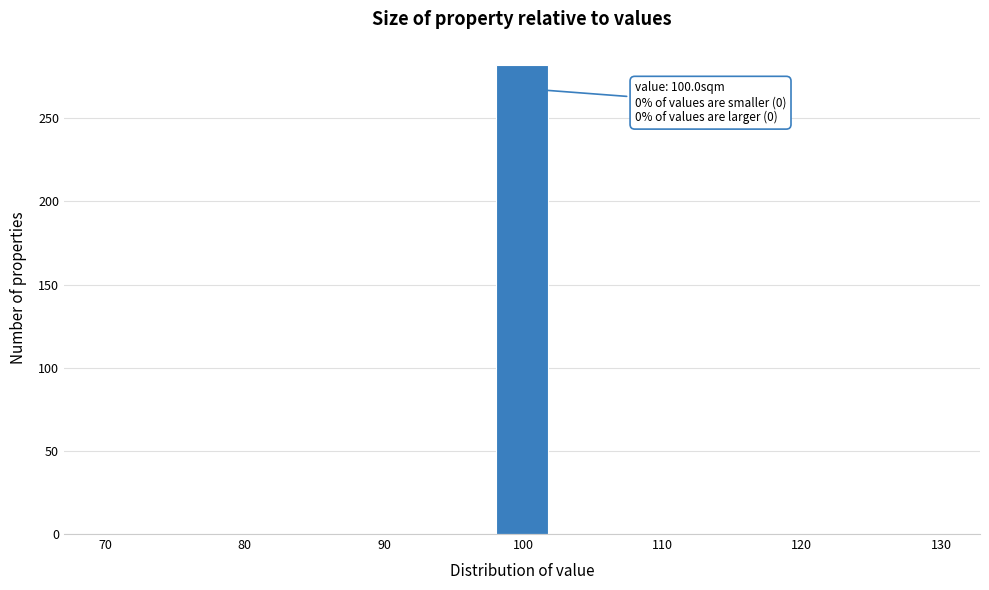

Which range on the x-axis has the tallest bar?

98 to 102